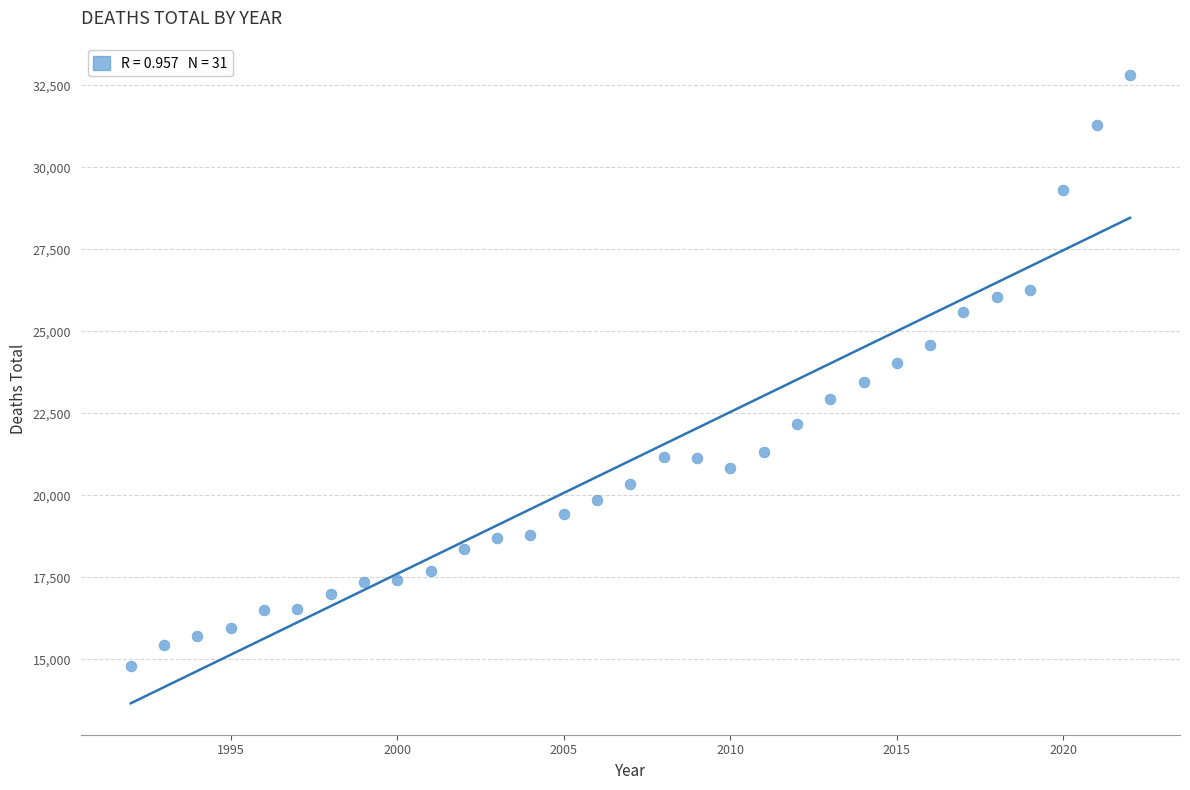

What is the range of Y values (max minus min)?

18013